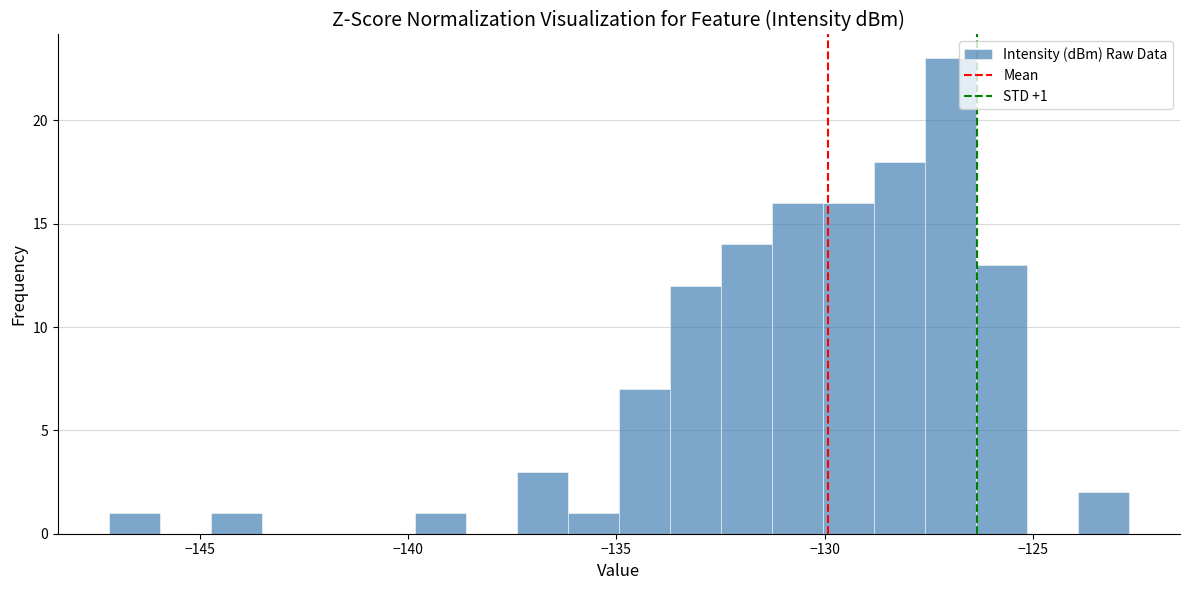

Around what value on the x-axis is the tallest bar? Give the approximate position of its centre, as read against the axis.

-127.0